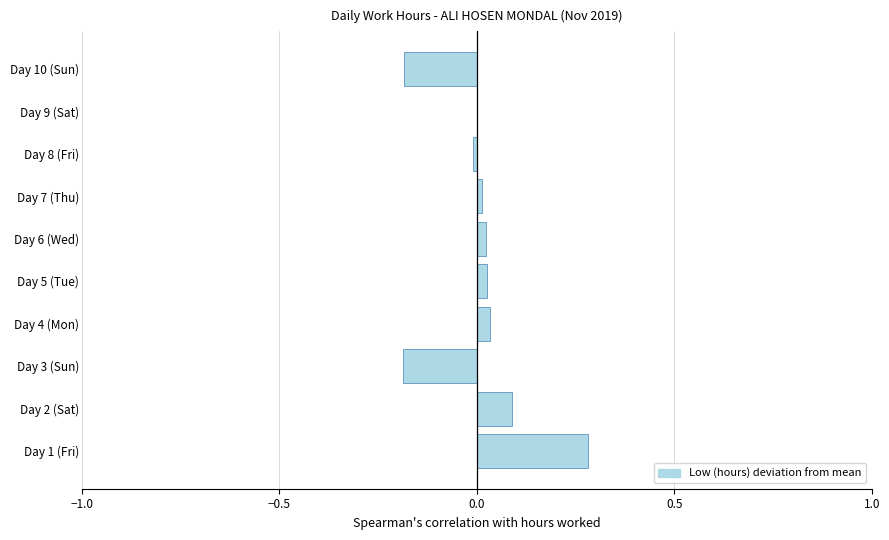

What is the maximum value shown in the chart?

0.3